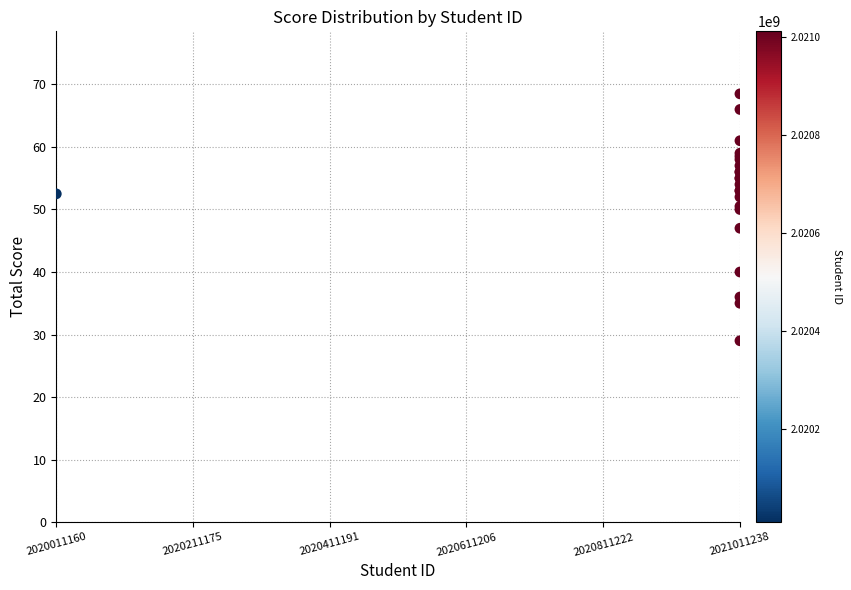

What Y value in the scatter plot is closest to 48?

47.0